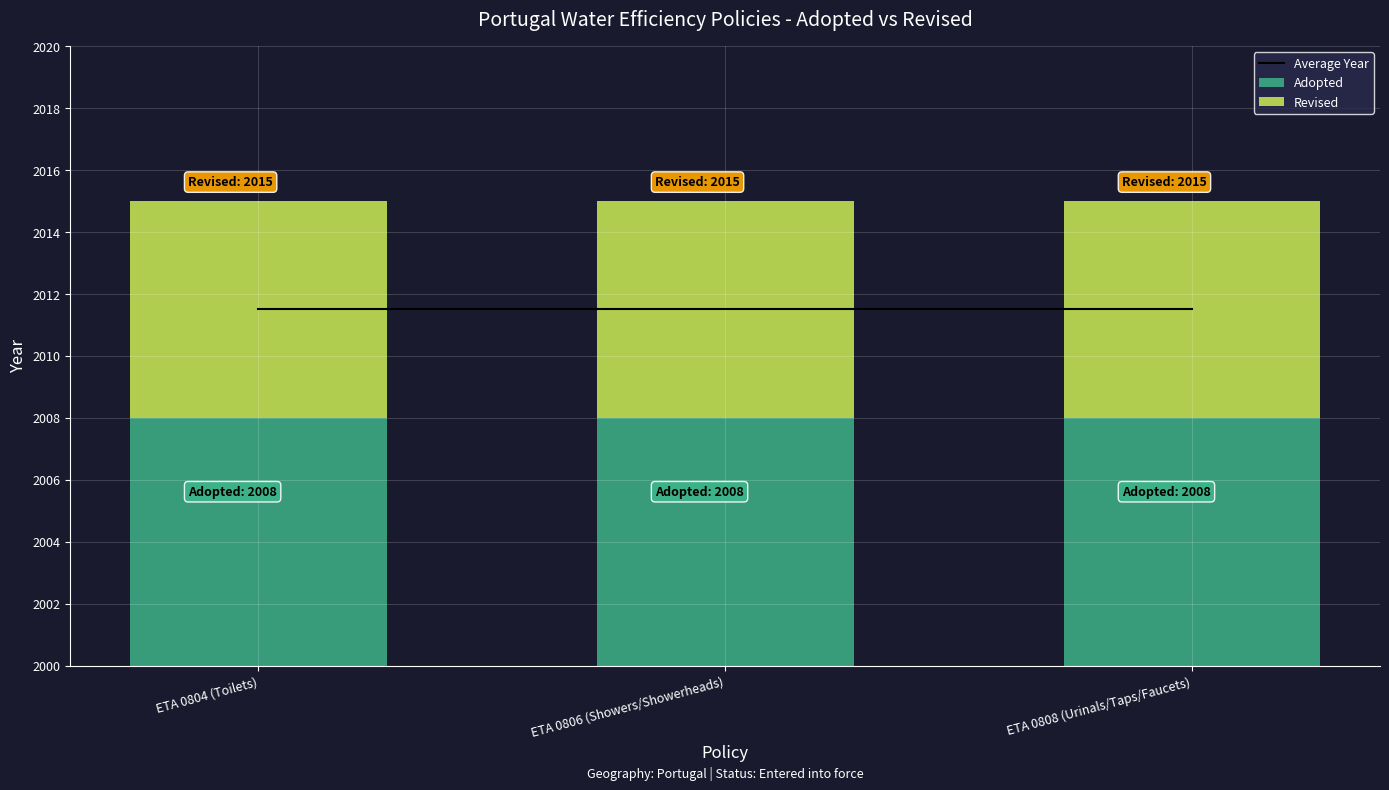

What is the label of the 1st bar from the right?

ETA 0808 (Urinals/Taps/Faucets)